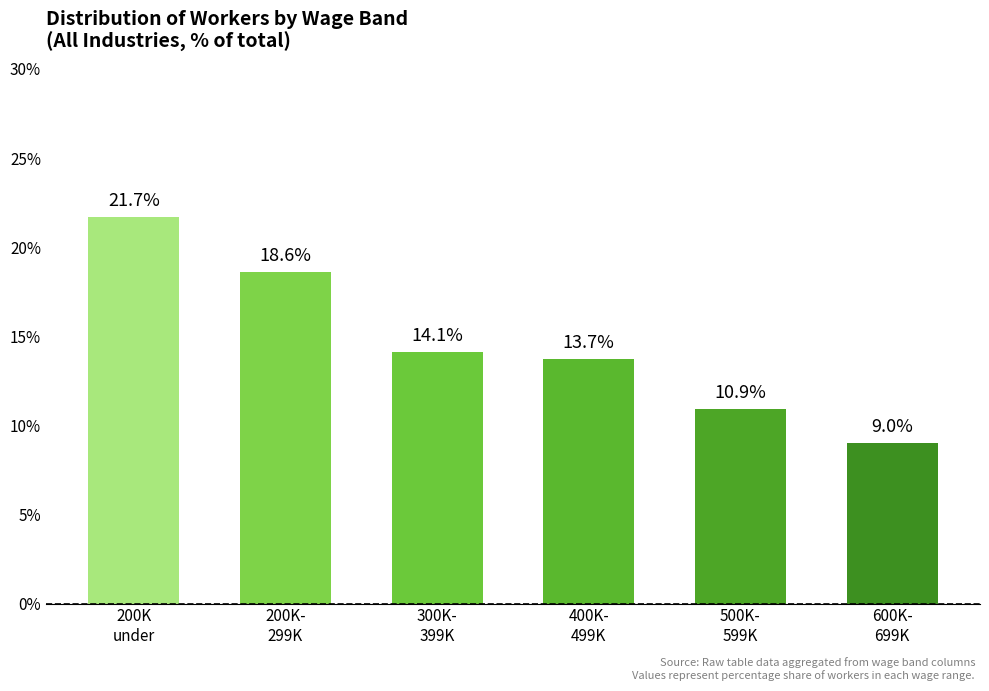

Are the bars grouped side by side (vs. stacked)?

No